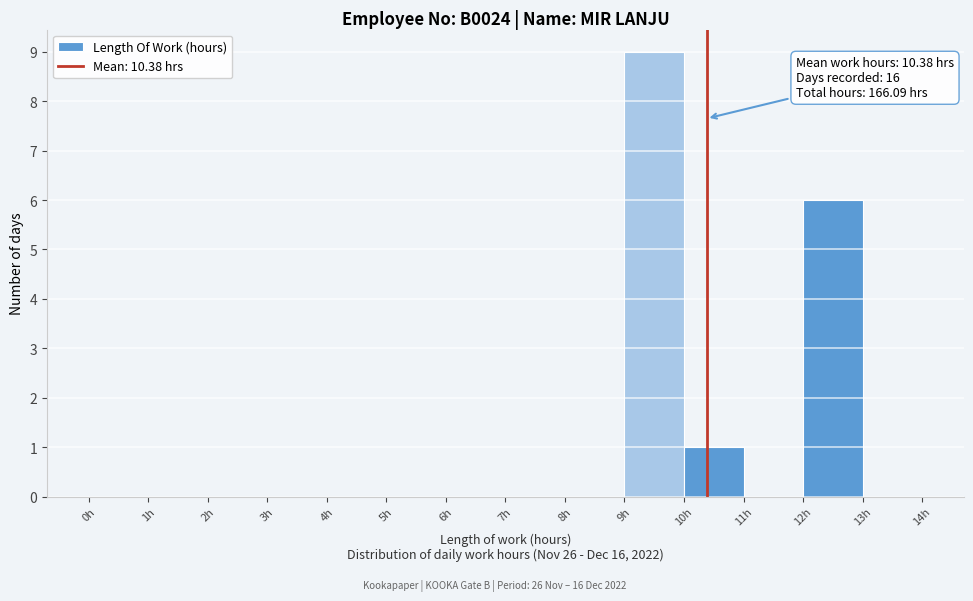

Over which range of the x-axis is the bar tallest?

9 to 10